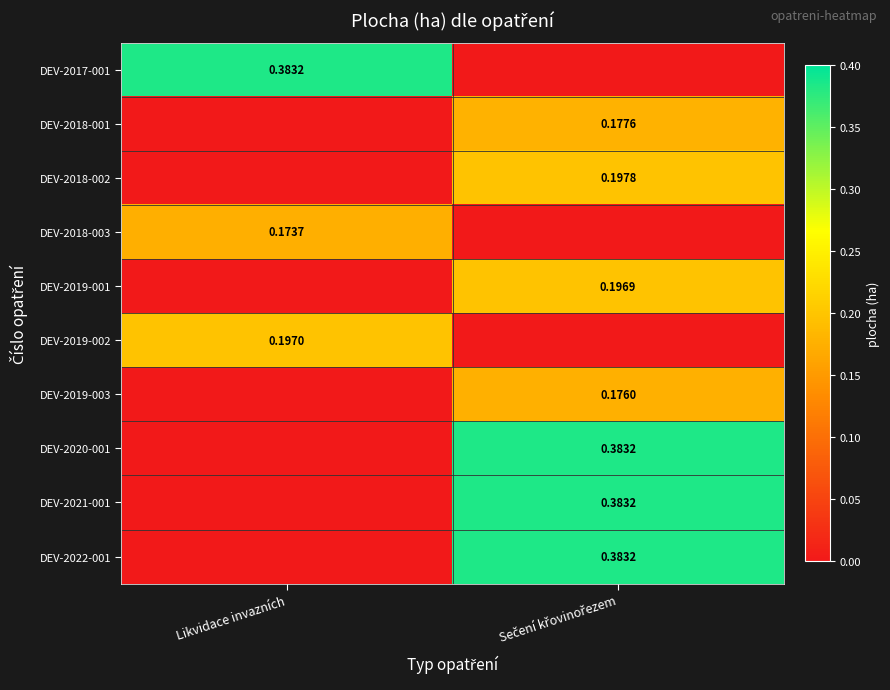

Is it true that DEV-2018-001 equals 0.3 at Sečení křovinořezem?

False